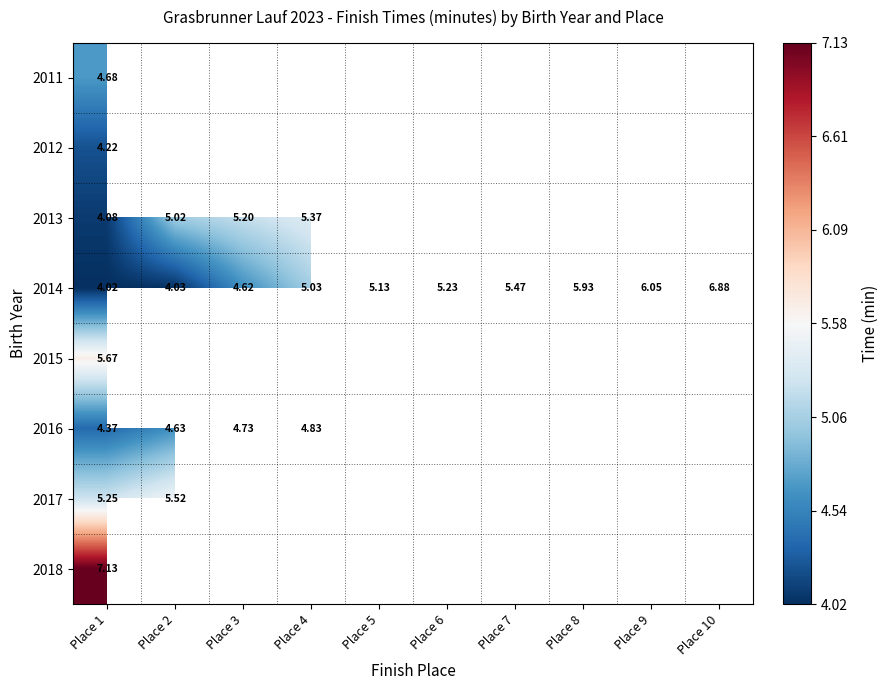

Between Place 3 and Place 9, which series saw the biggest shift?

2014